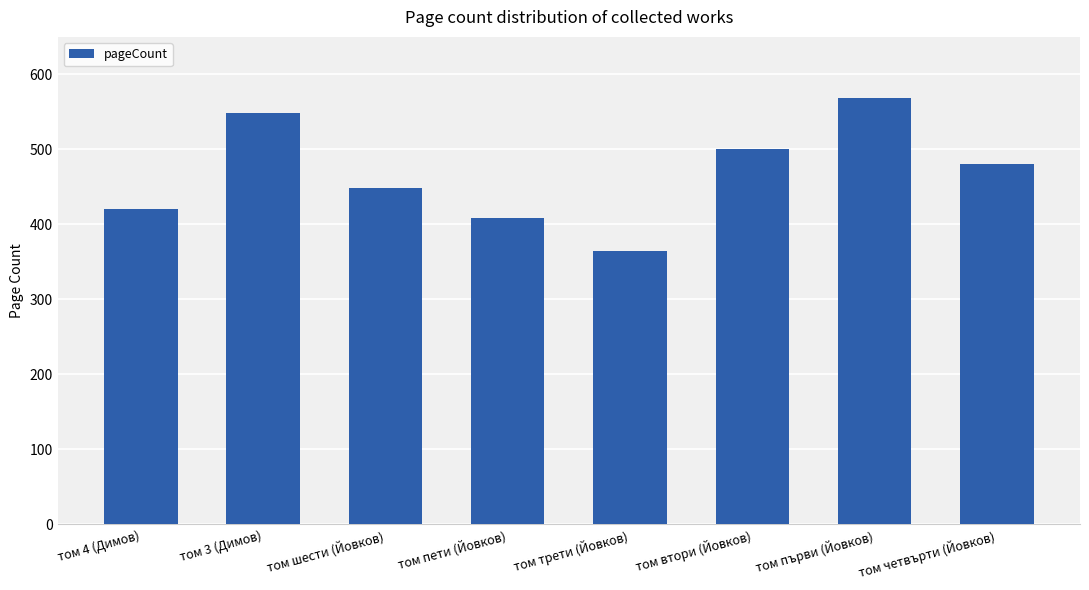

What is the difference between the second highest and minimum values?

184